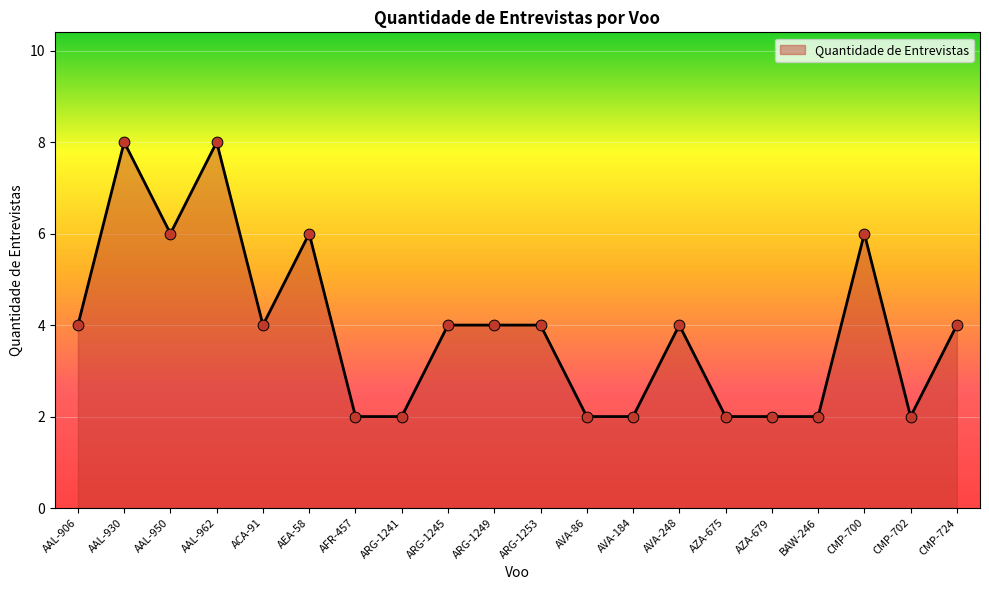

What is the ratio of the value at AAL-950 to the value at ARG-1253?

1.5